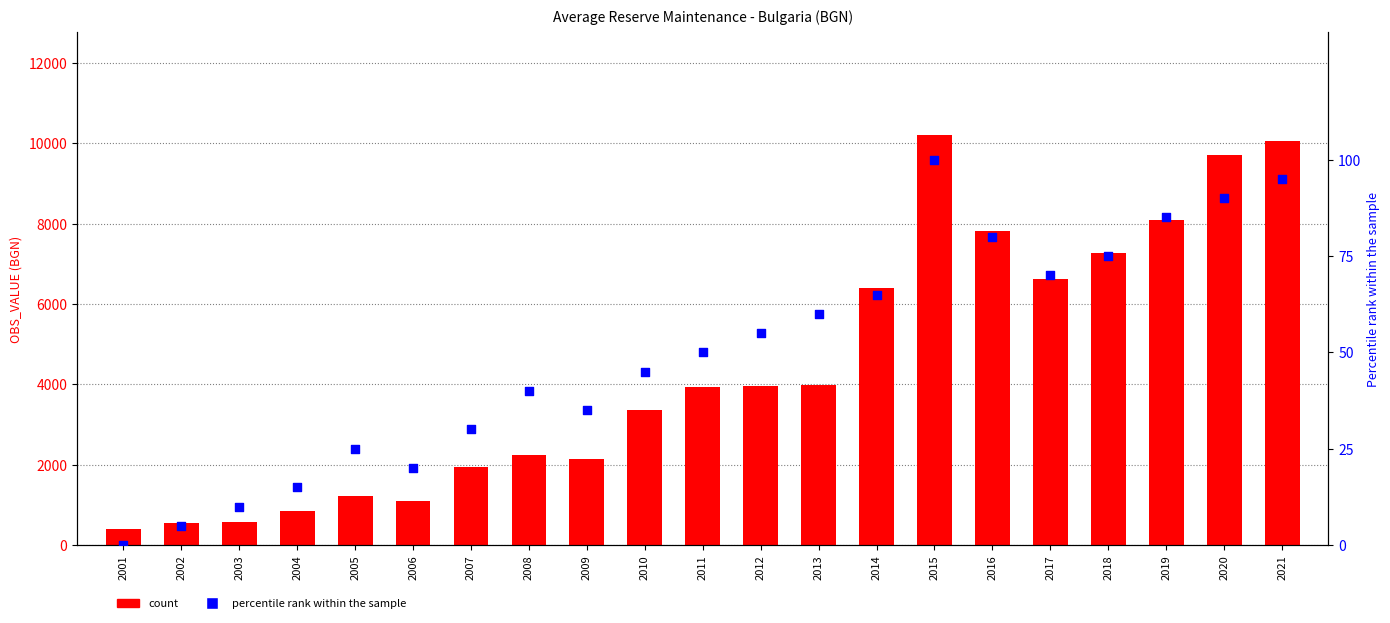

Which series reaches the maximum Y coordinate?

count